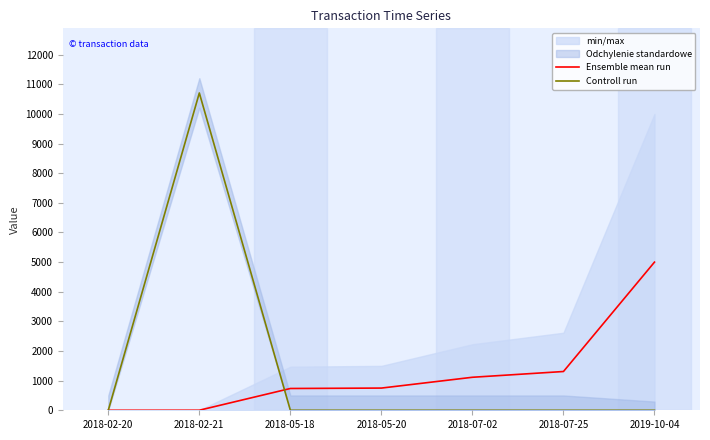

Is the value of Ensemble mean run at 2018-05-20 greater than the value of Controll run at 2018-07-02?

Yes